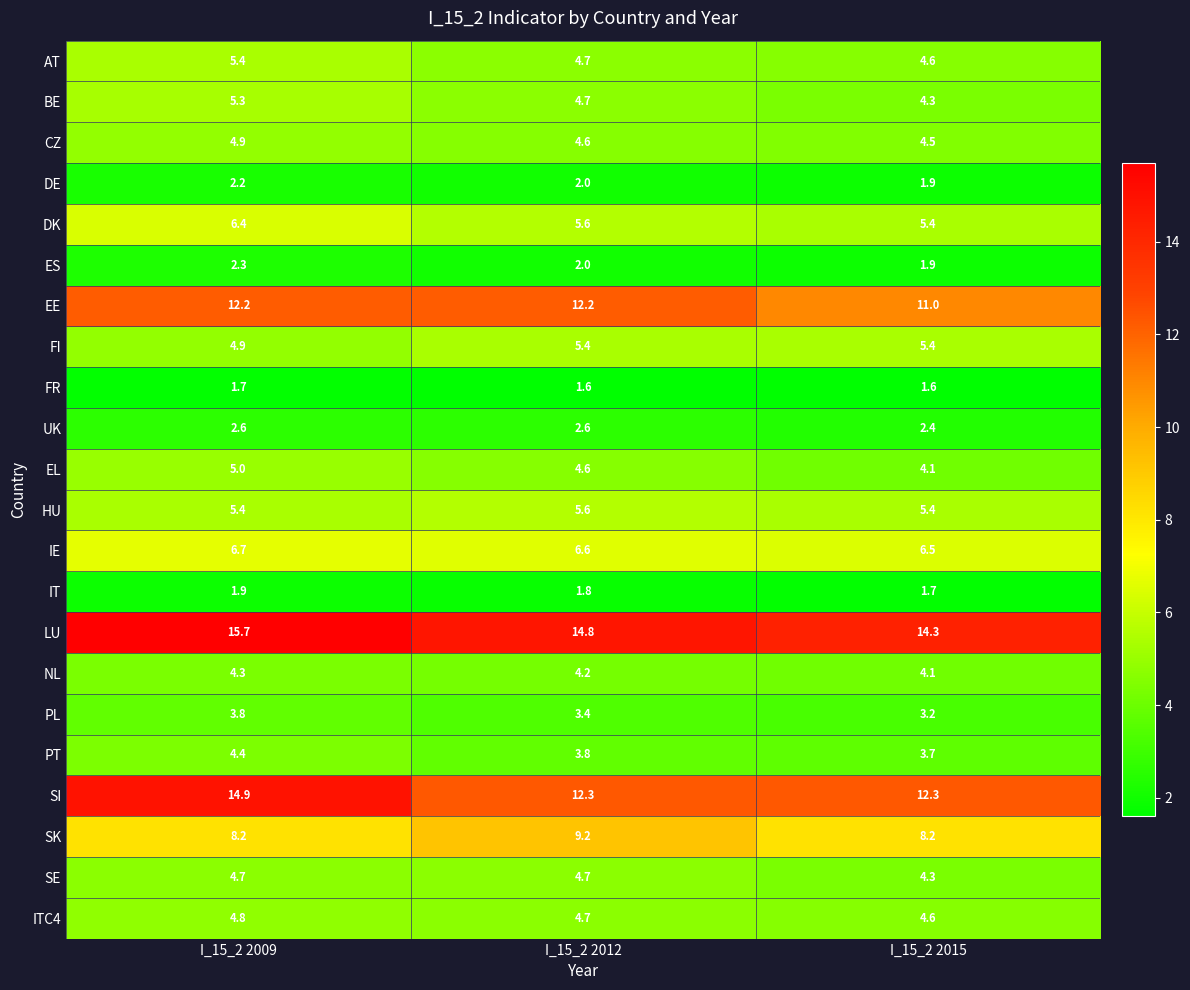

Where is PL nearest to the value 3?

I_15_2 2015